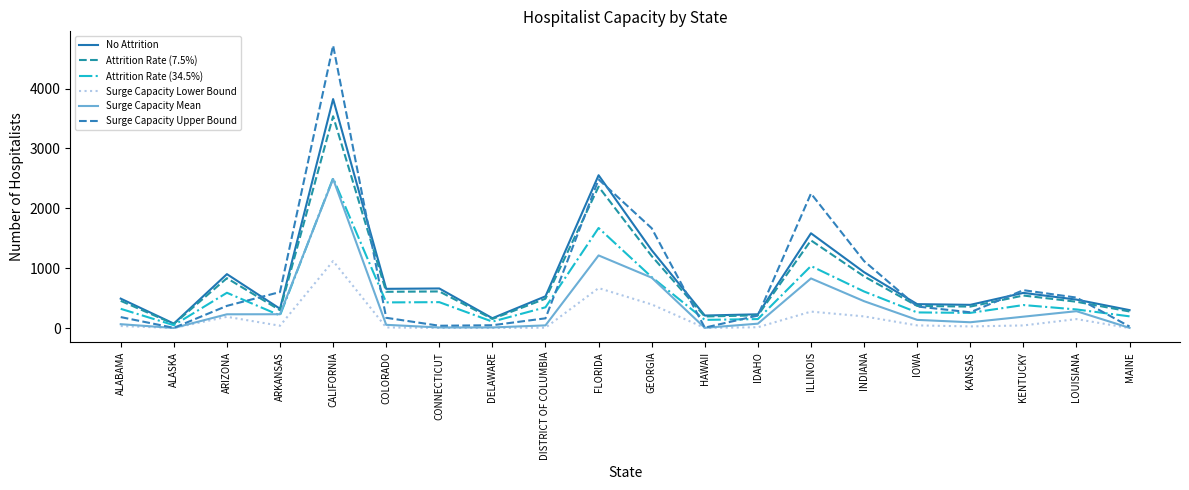

What is the maximum value for Surge Capacity Lower Bound?

1121.3